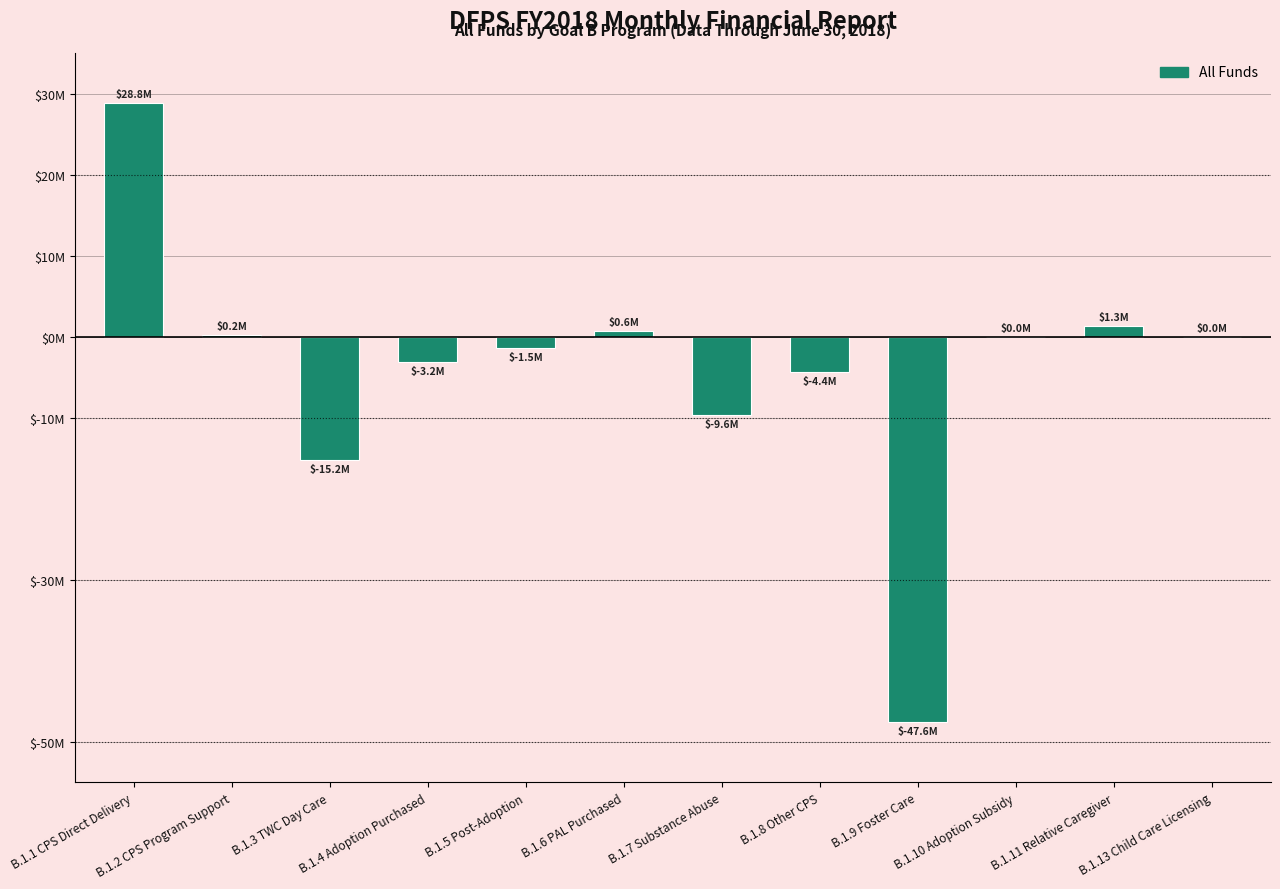

Are the bars horizontal?

No